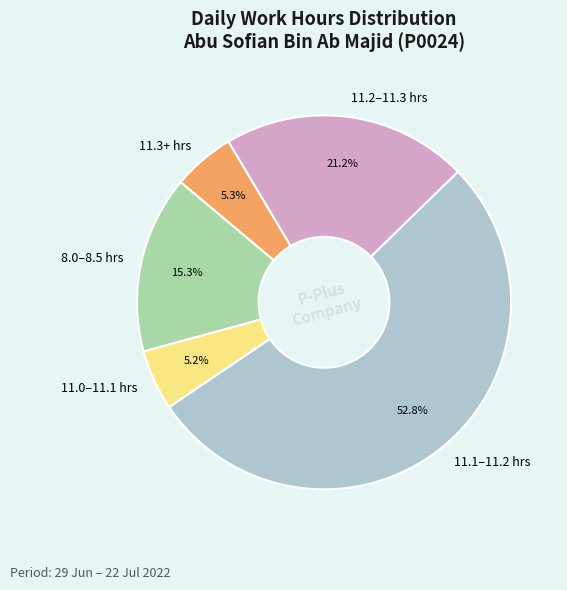

What is the largest slice in the pie chart?

11.1–11.2 hrs